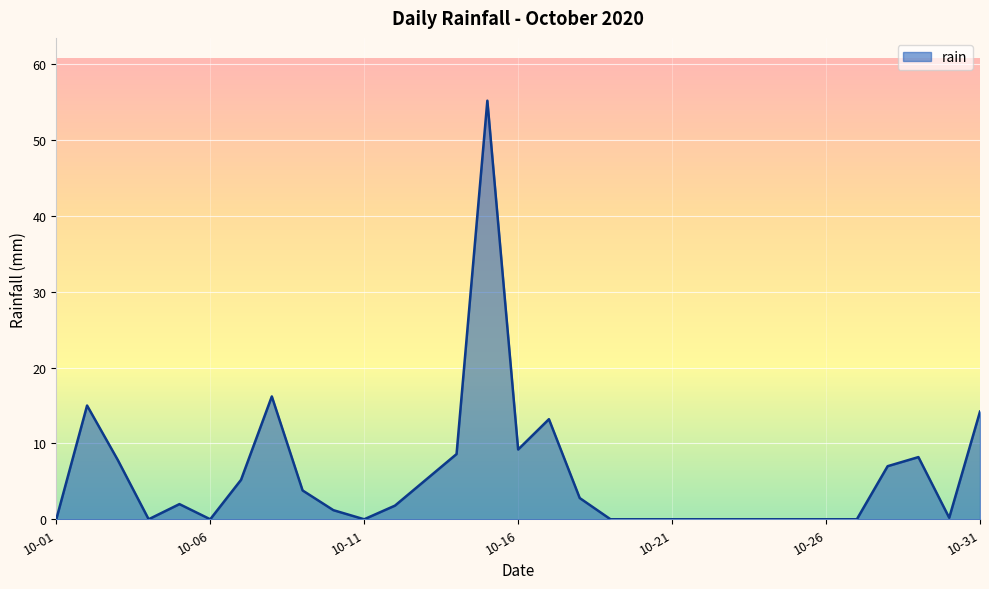

What is the greatest value displayed?

55.2